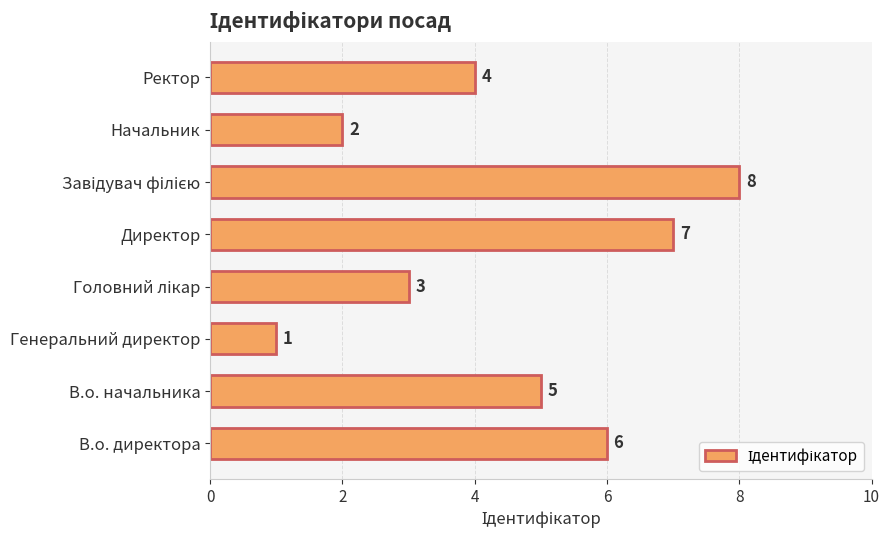

At which category does the chart reach its minimum across all series?

Генеральний директор